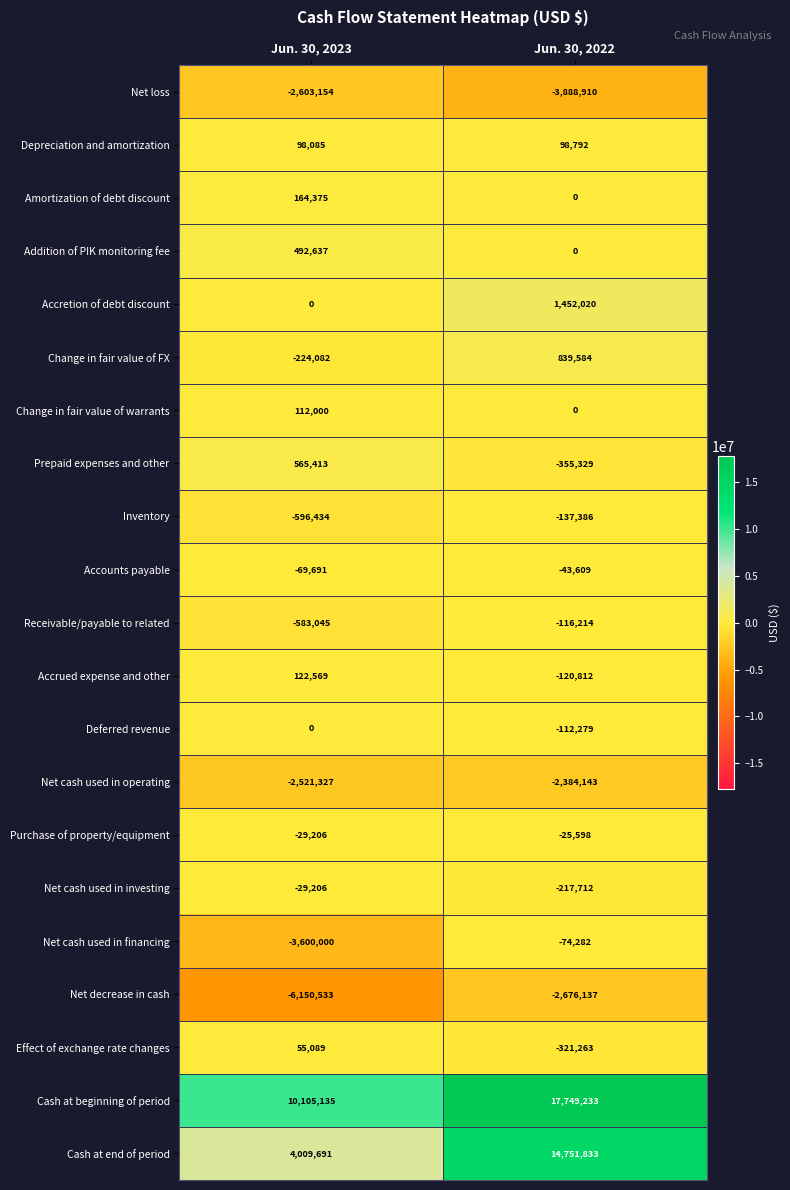

What is the minimum value for Depreciation and amortization?

98085